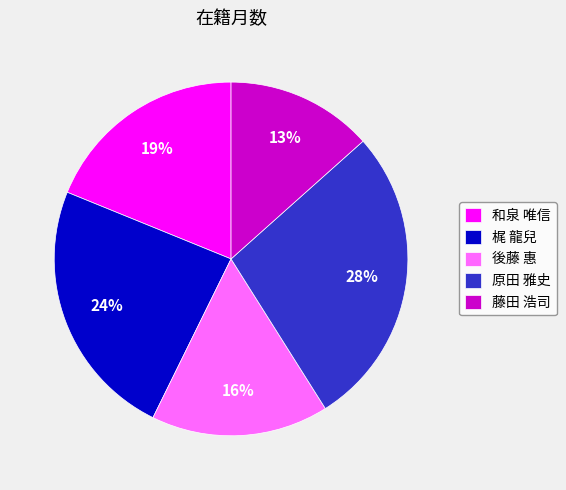

To the nearest percent, what percentage of the pie is 梶 龍兒?

24%